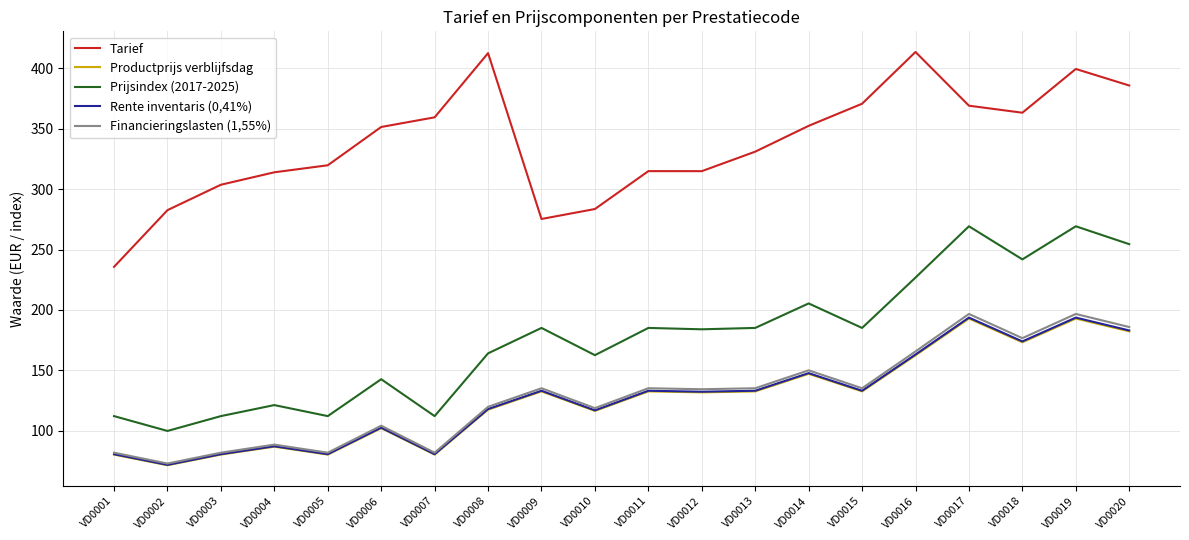

Which category has the lowest value in the Rente inventaris (0,41%) series?

VD0002